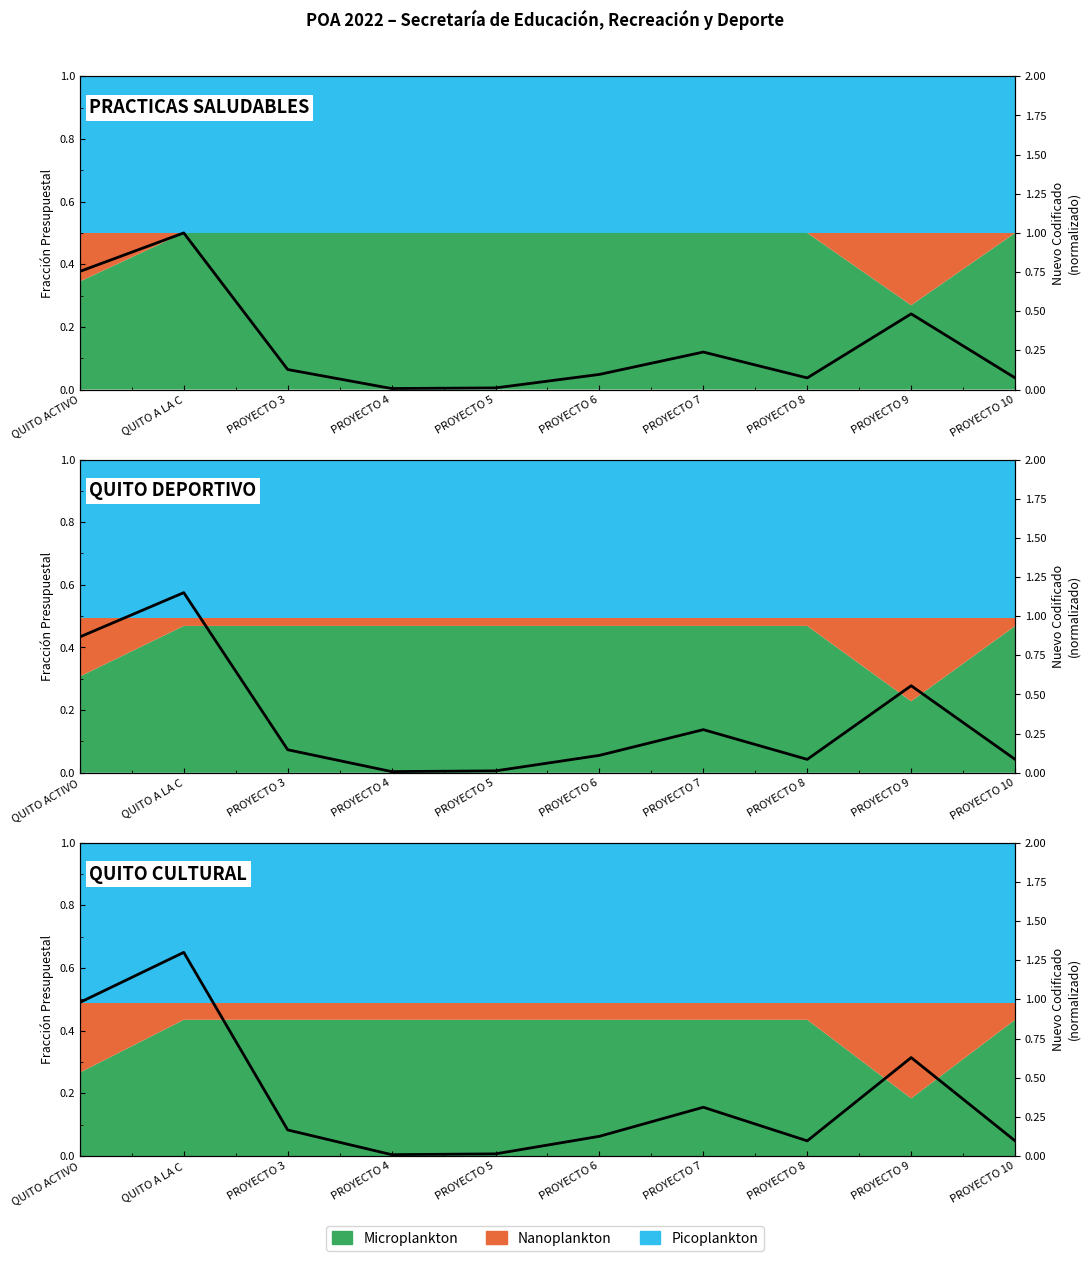

What is the value of the 9th point from the left?

0.6